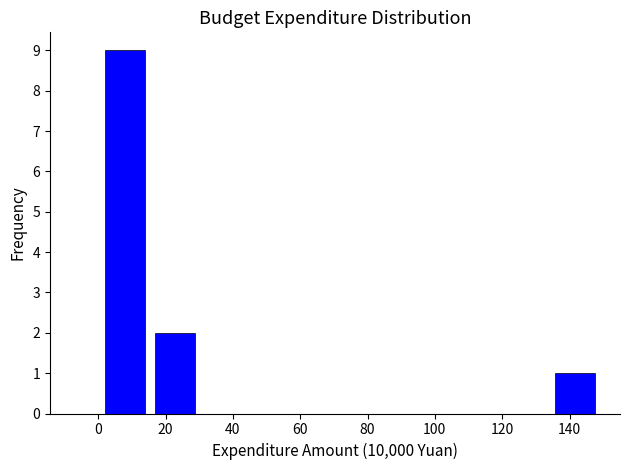

Reading left to right, list every bar in this chart as the range it spans on the x-axis followed by its height. Neither the bar edges nor the heights are printed on the chart, so give them approximately, as read against the axes.

0 to 16: 9
16 to 30: 2
30 to 46: 0
46 to 60: 0
60 to 74: 0
74 to 90: 0
90 to 104: 0
104 to 120: 0
120 to 134: 0
134 to 150: 1